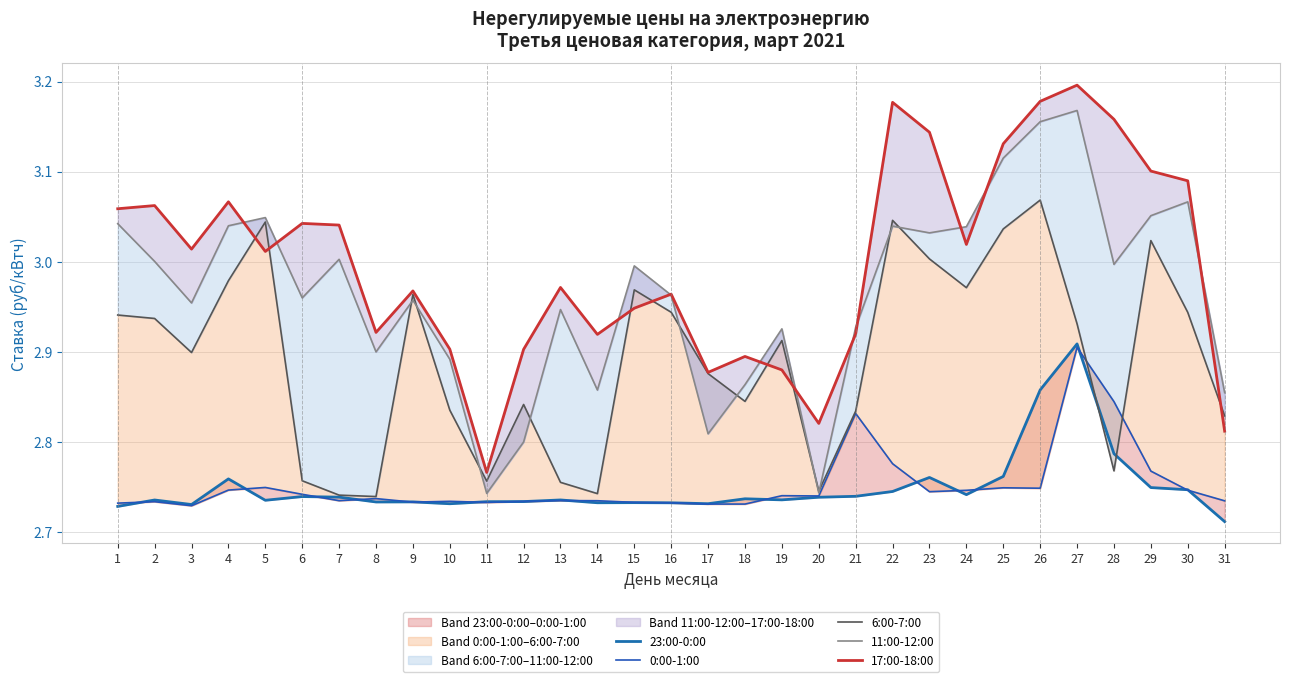

True or false: 6:00-7:00 and 17:00-18:00 cross at least once.

True